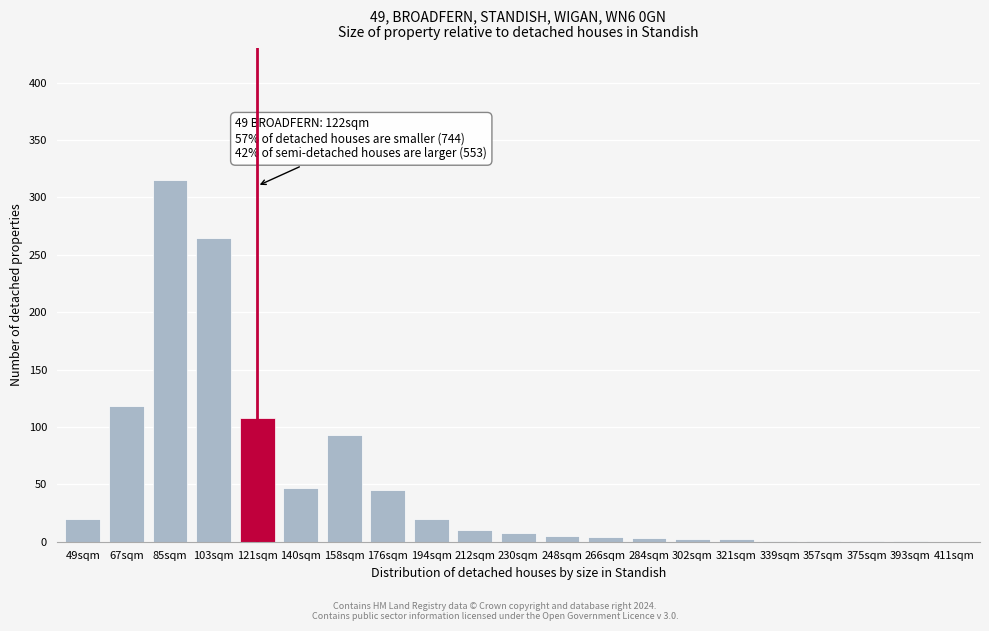

What is the change in value from 85sqm to 121sqm?

-207